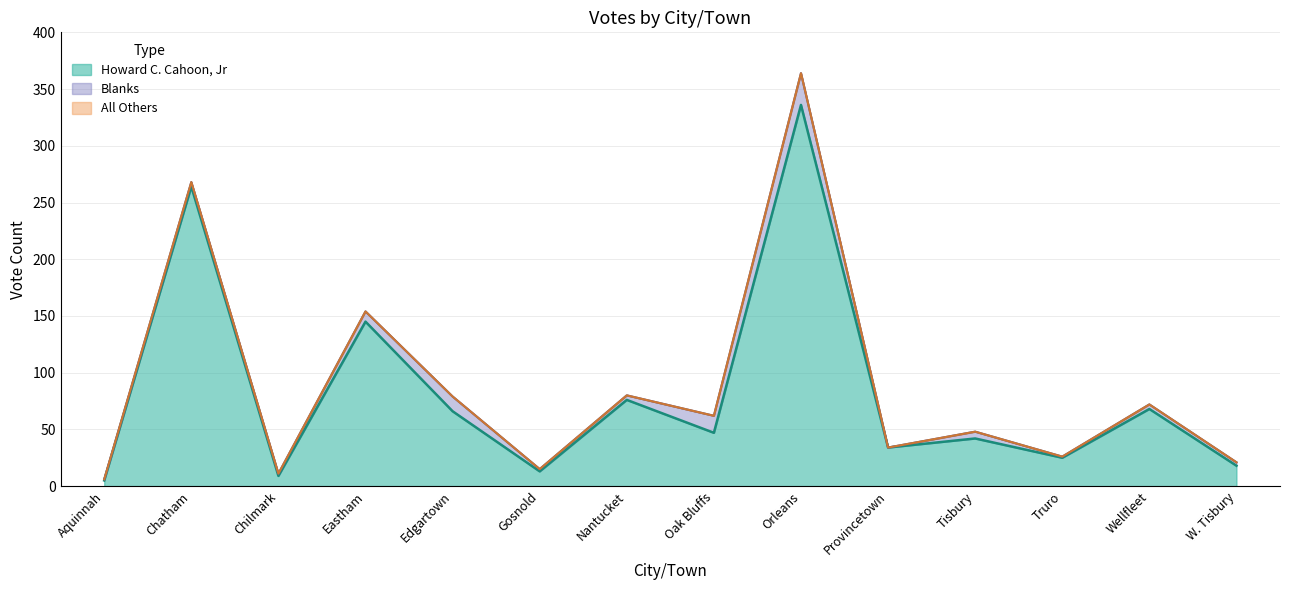

The value of Howard C. Cahoon, Jr at W. Tisbury is 18. True or false?

True